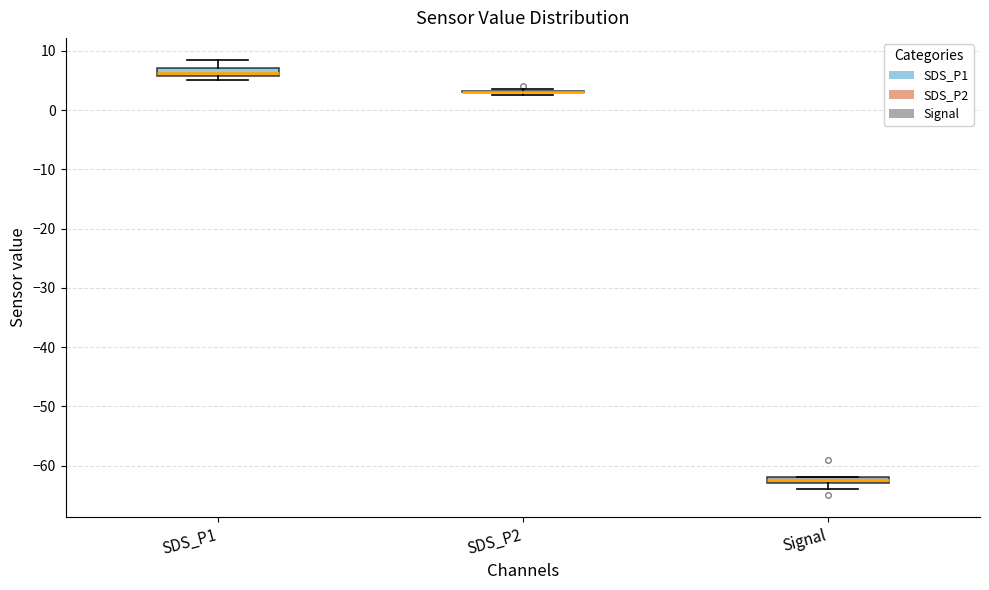

Where is the upper edge of the box for Signal on the y-axis? The values are not printed on the chart, so give them approximately, as read against the axis.

-62